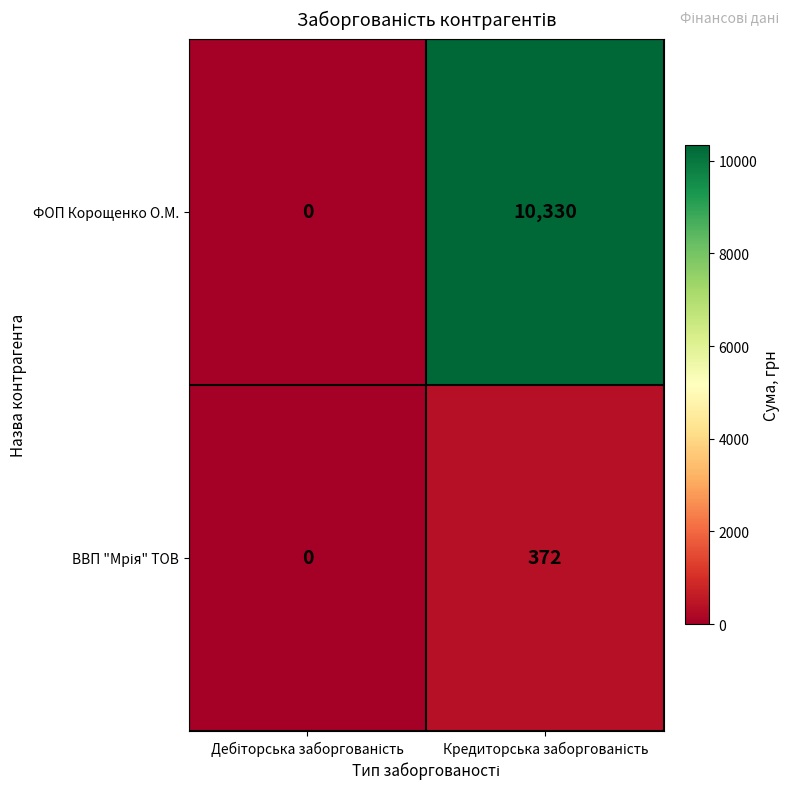

What is the sum of all ФОП Корощенко О.М. values?

10330